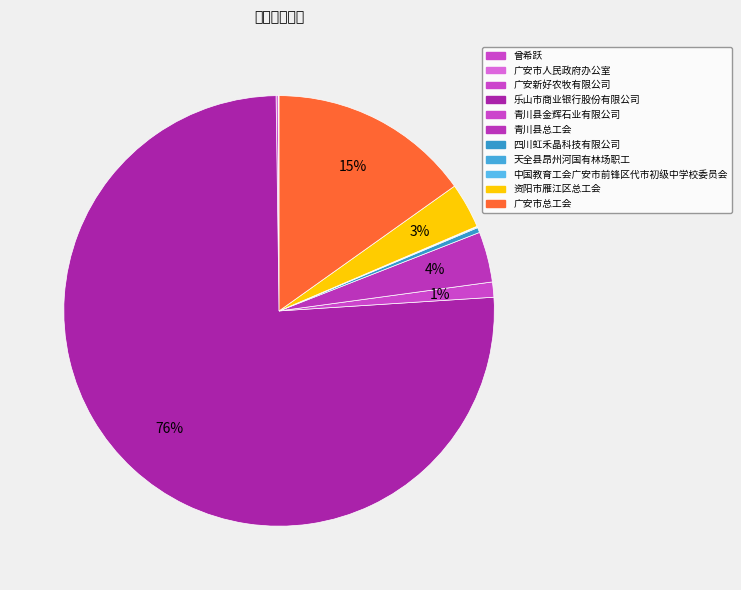

To the nearest percent, what percentage of the pie is 乐山市商业银行股份有限公司?

76%